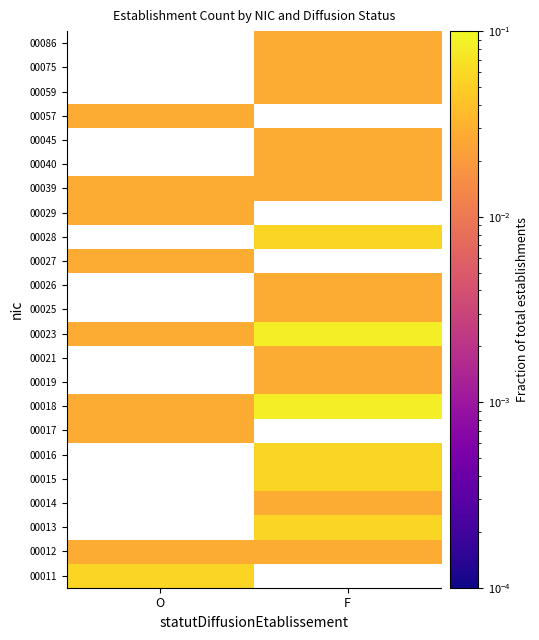

Which category has the highest value across all series?

F